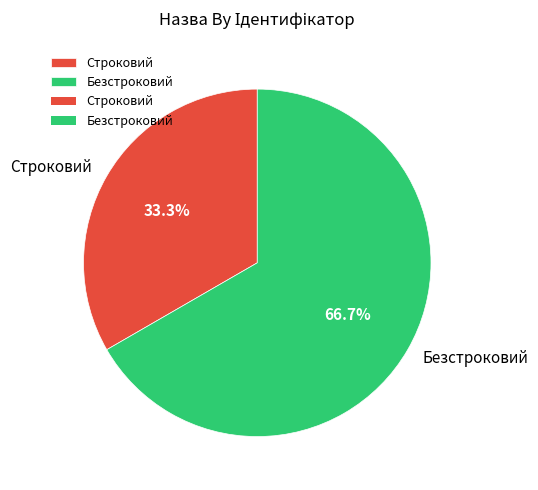

True or false: Строковий accounts for 21% of the total.

False